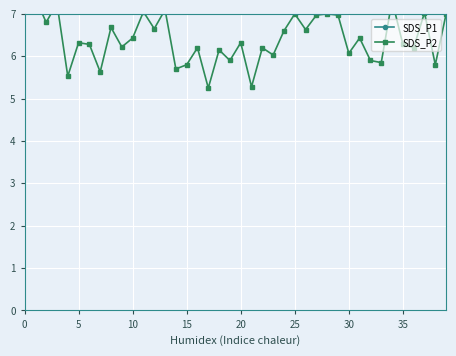

What is the value of the SDS_P2 point at the 20th from the left?

5.9